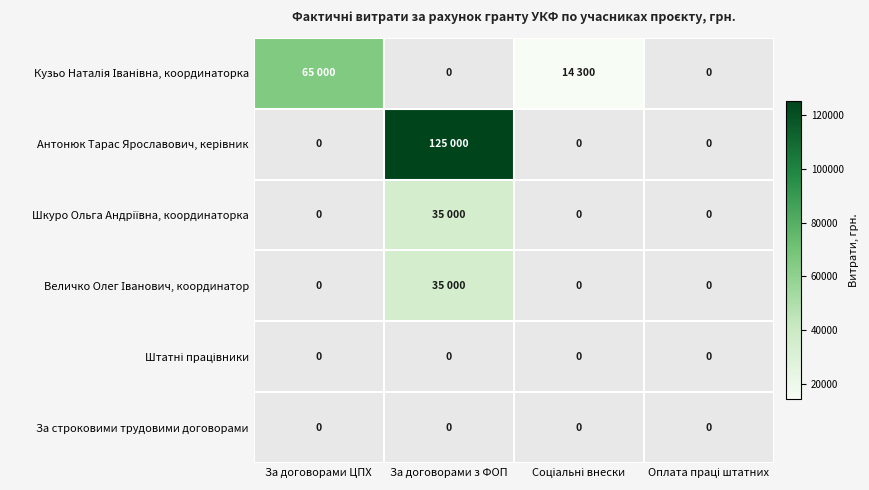

At which label is Антонюк Тарас Ярославович, керівник closest to 1?

За договорами ЦПХ